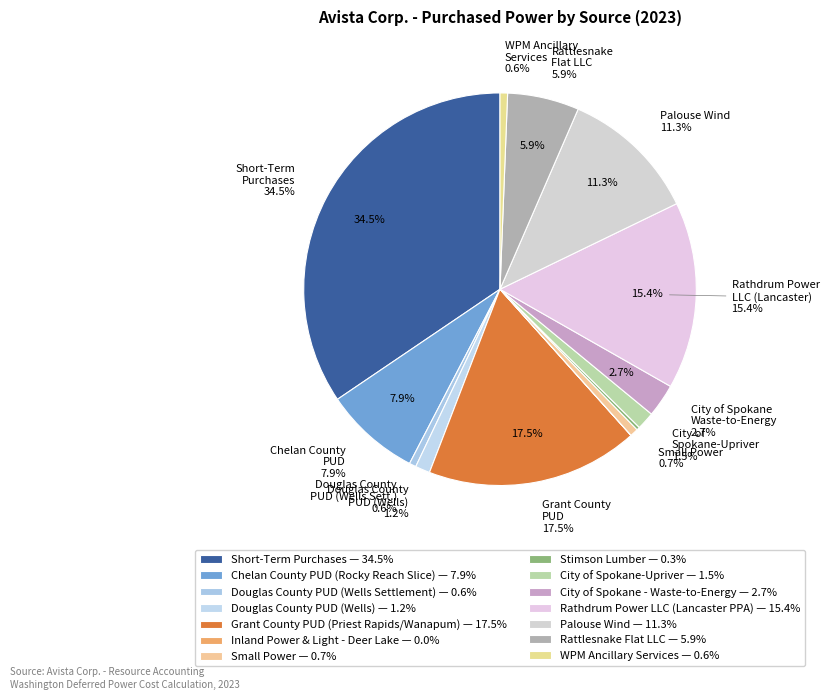

Does any single category account for the majority?

No